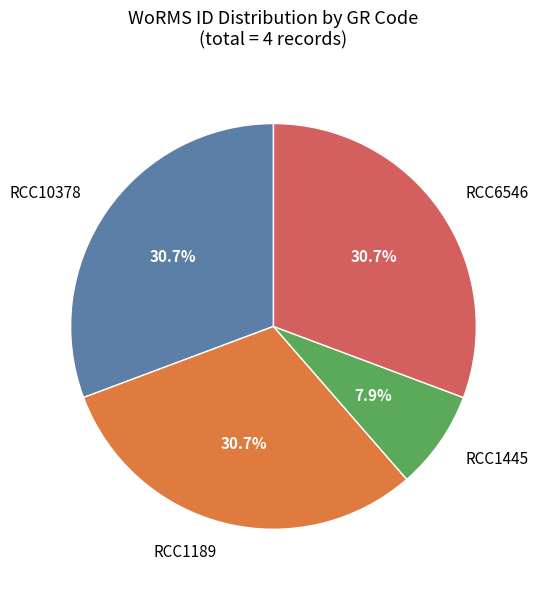

Does RCC1445 represent more than half of the total?

No